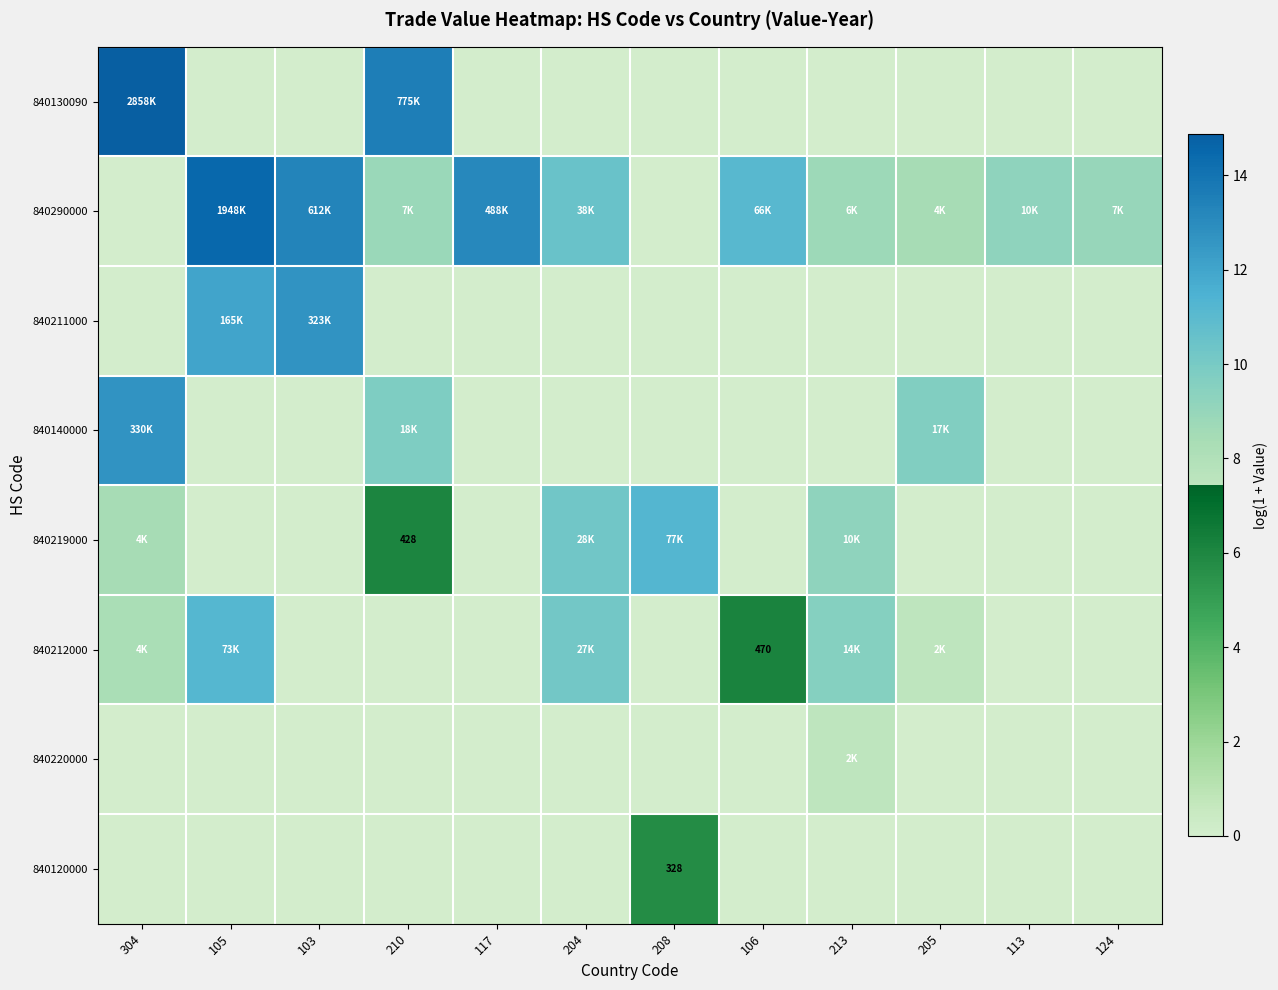

What is the difference between the maximum and second lowest values in the 840140000 series?

12.7